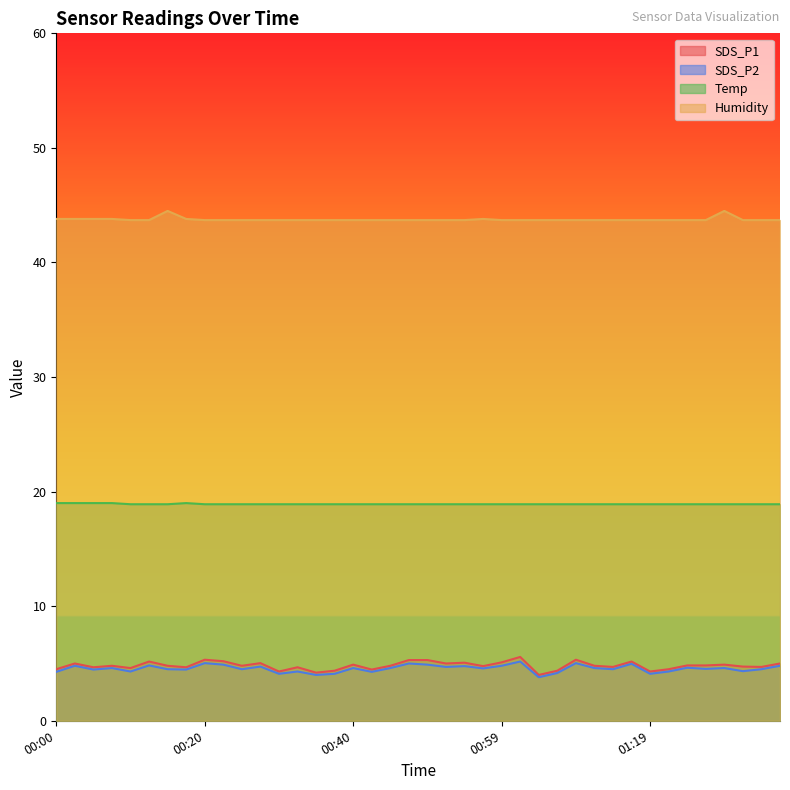

Reading right to left, transcribe all the data shown in this chart.

SDS_P1: 5.0	4.7	4.7	4.9	4.8	4.8	4.5	4.3	5.2	4.7	4.8	5.3	4.4	4.0	5.6	5.1	4.8	5.1	5.0	5.3	5.3	4.8	4.5	4.9	4.4	4.2	4.7	4.3	5.0	4.8	5.2	5.3	4.7	4.8	5.2	4.6	4.8	4.7	5.0	4.5
SDS_P2: 4.8	4.5	4.3	4.6	4.5	4.6	4.3	4.1	5.0	4.5	4.6	5.0	4.2	3.8	5.2	4.8	4.6	4.8	4.7	4.9	5.0	4.6	4.3	4.6	4.1	4.0	4.3	4.1	4.7	4.5	4.9	5.0	4.5	4.5	4.8	4.3	4.6	4.5	4.8	4.3
Temp: 18.9	18.9	18.9	18.9	18.9	18.9	18.9	18.9	18.9	18.9	18.9	18.9	18.9	18.9	18.9	18.9	18.9	18.9	18.9	18.9	18.9	18.9	18.9	18.9	18.9	18.9	18.9	18.9	18.9	18.9	18.9	18.9	19.0	18.9	18.9	18.9	19.0	19.0	19.0	19.0
Humidity: 43.7	43.7	43.7	44.5	43.7	43.7	43.7	43.7	43.7	43.7	43.7	43.7	43.7	43.7	43.7	43.7	43.8	43.7	43.7	43.7	43.7	43.7	43.7	43.7	43.7	43.7	43.7	43.7	43.7	43.7	43.7	43.7	43.8	44.5	43.7	43.7	43.8	43.8	43.8	43.8